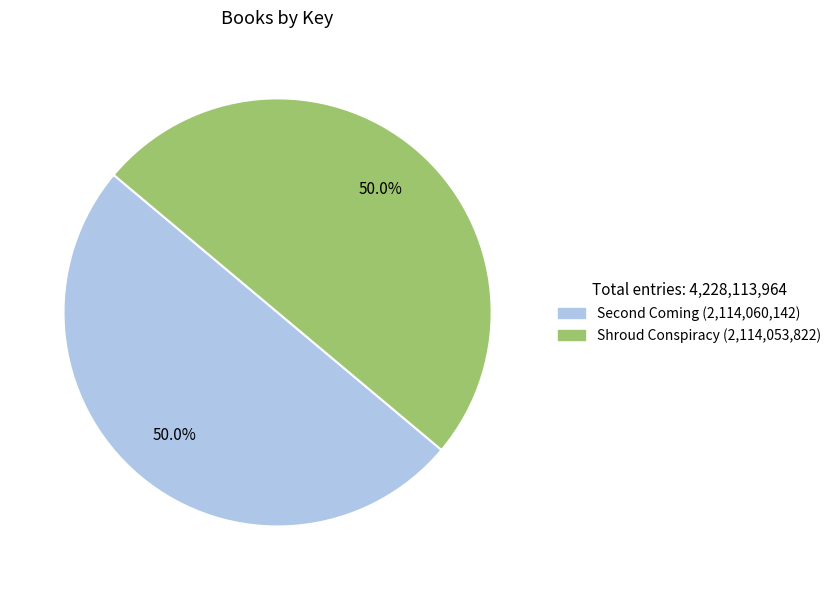

How much of the chart is everything except Shroud Conspiracy?

50.0%